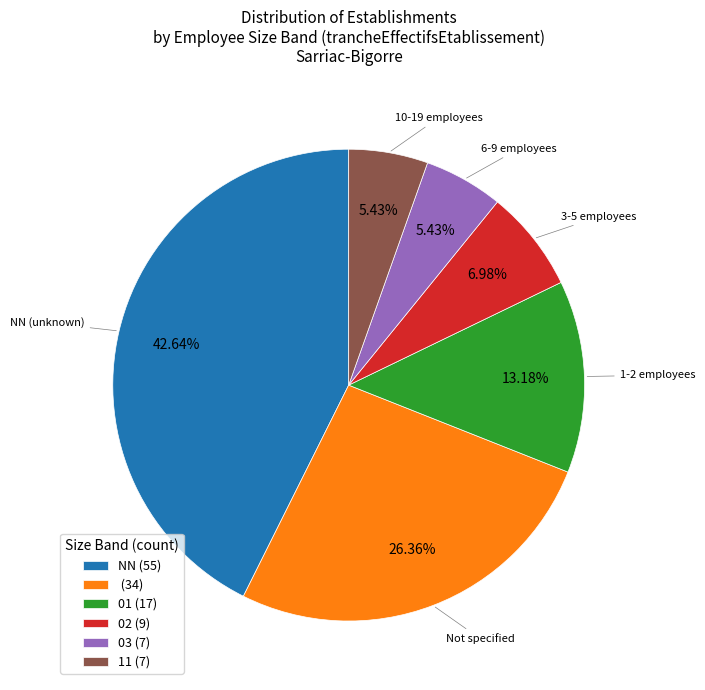

To the nearest percent, what is the average slice percentage?

17%